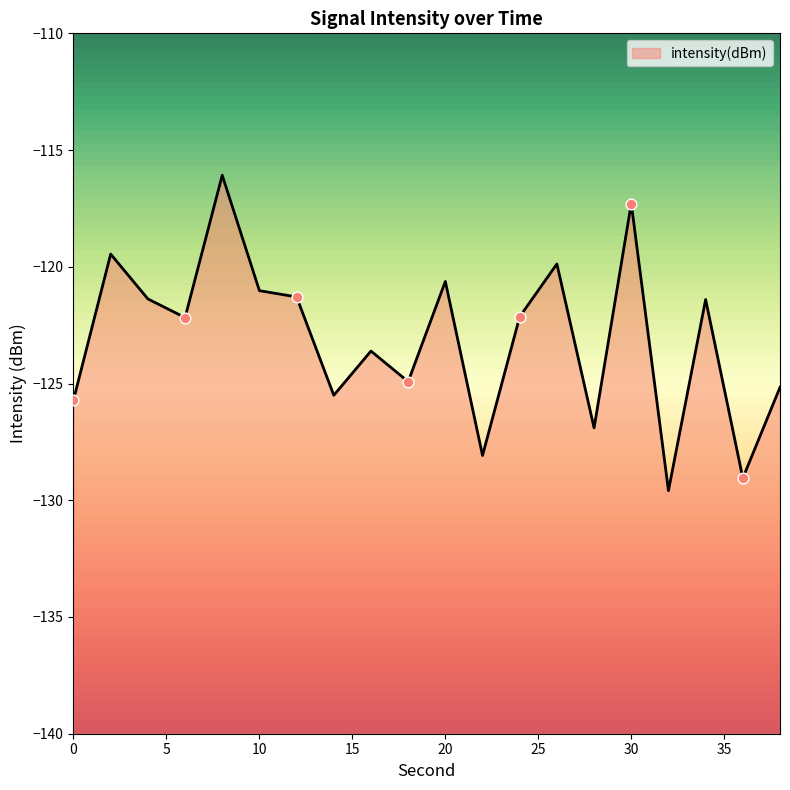

Between 16 and 34, which is larger?

34